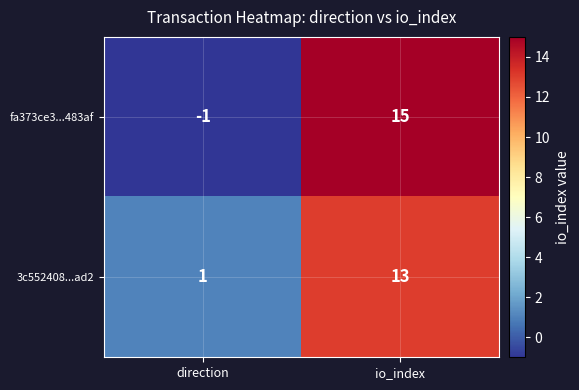

Rank the series by their maximum value, from lowest to highest.

3c552408...ad2, fa373ce3...483af